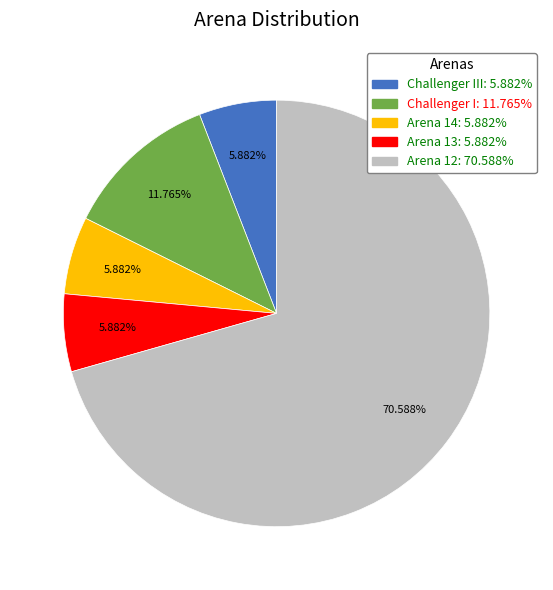

Between Challenger I: 11.765% and Challenger III: 5.882%, which is larger?

Challenger I: 11.765%